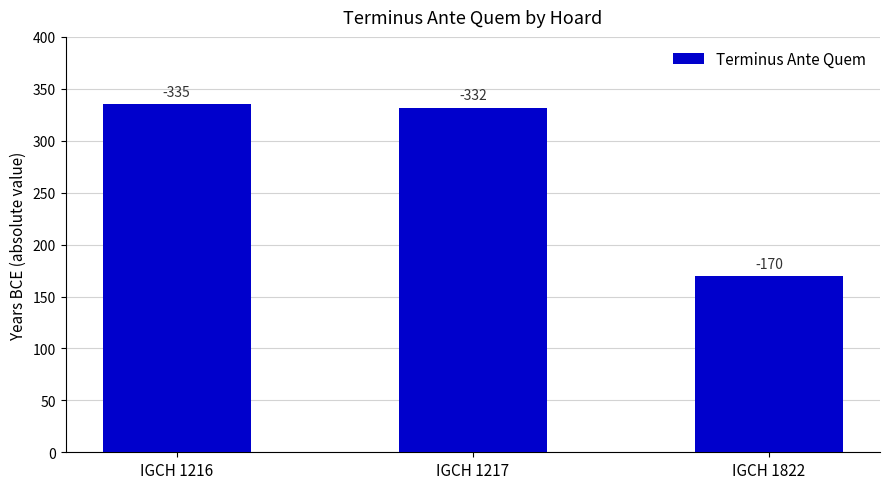

What is the value of the 1st bar from the left?

335